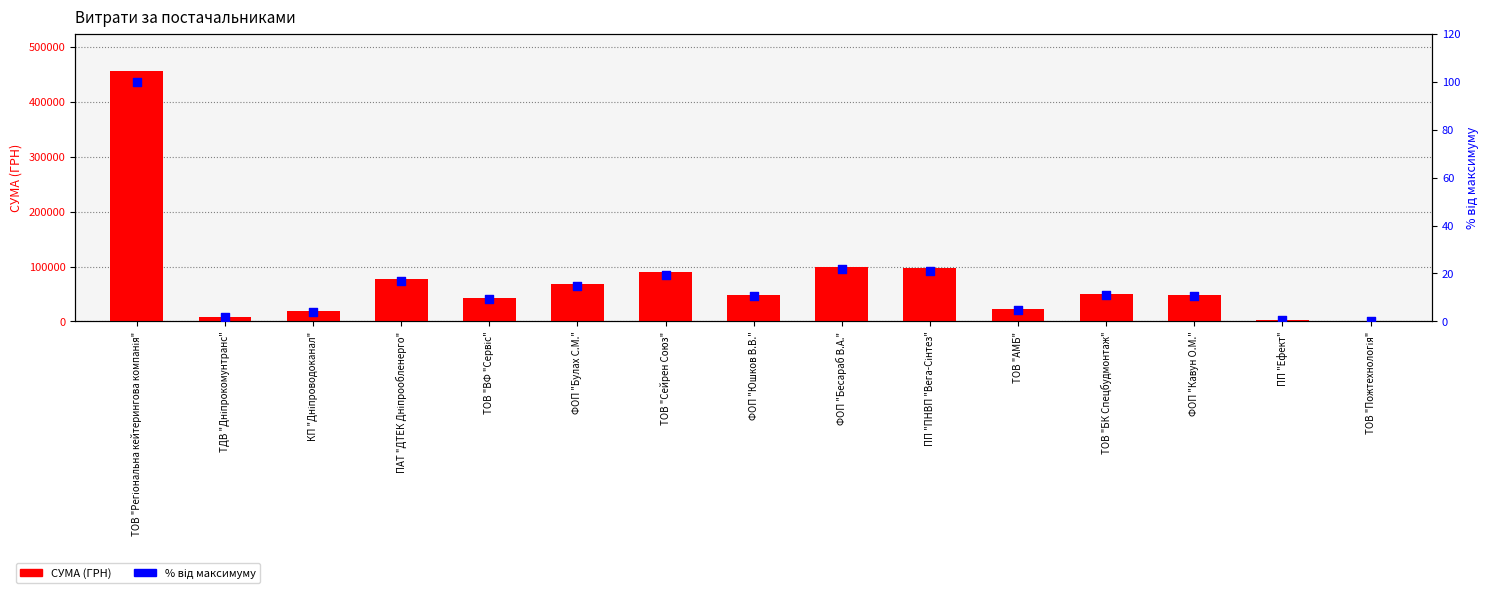

Which series has the widest spread of Y values?

СУМА (ГРН)